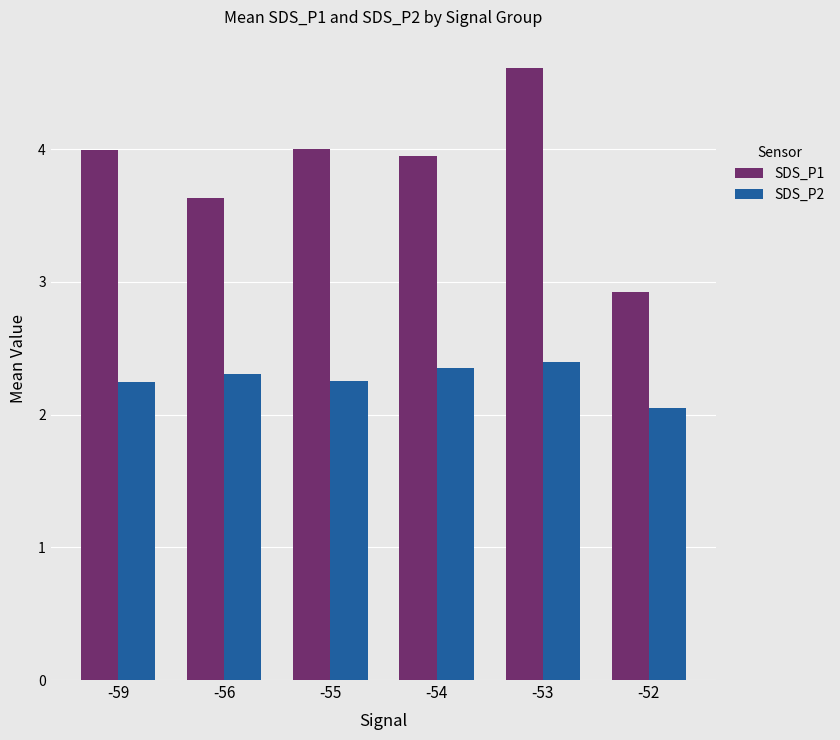

How many SDS_P2 values are between 2 and 3?

6